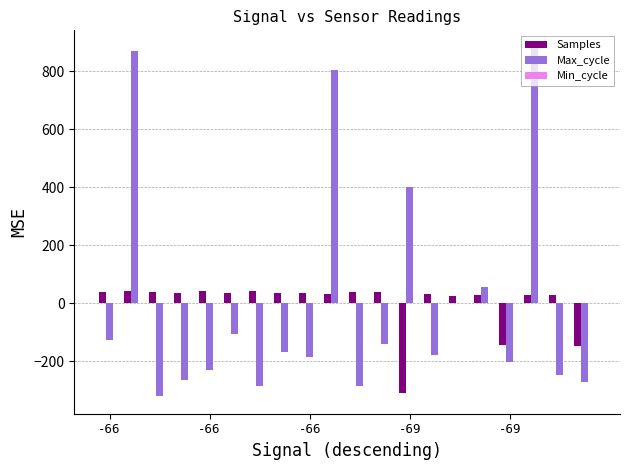

Does the chart contain stacked bars?

No